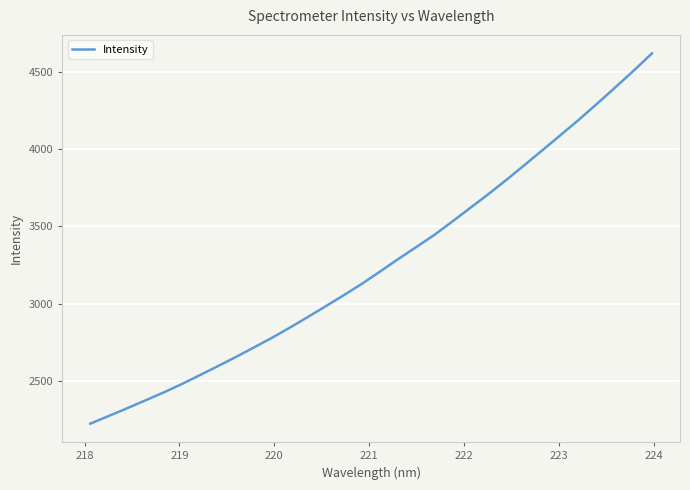

What is the difference between the maximum and minimum values?

2391.9